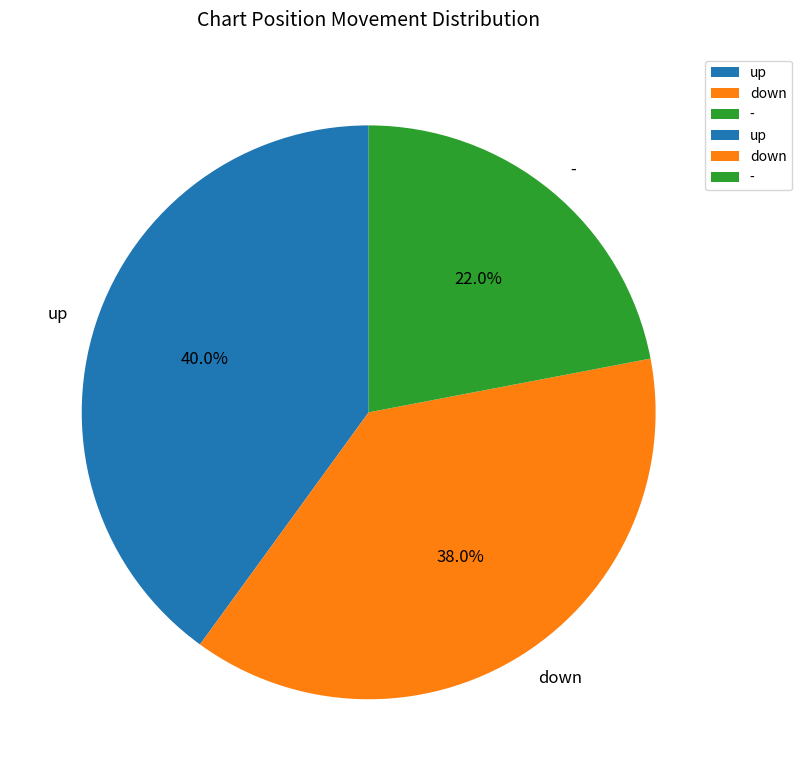

Which has a higher value, - or up?

up